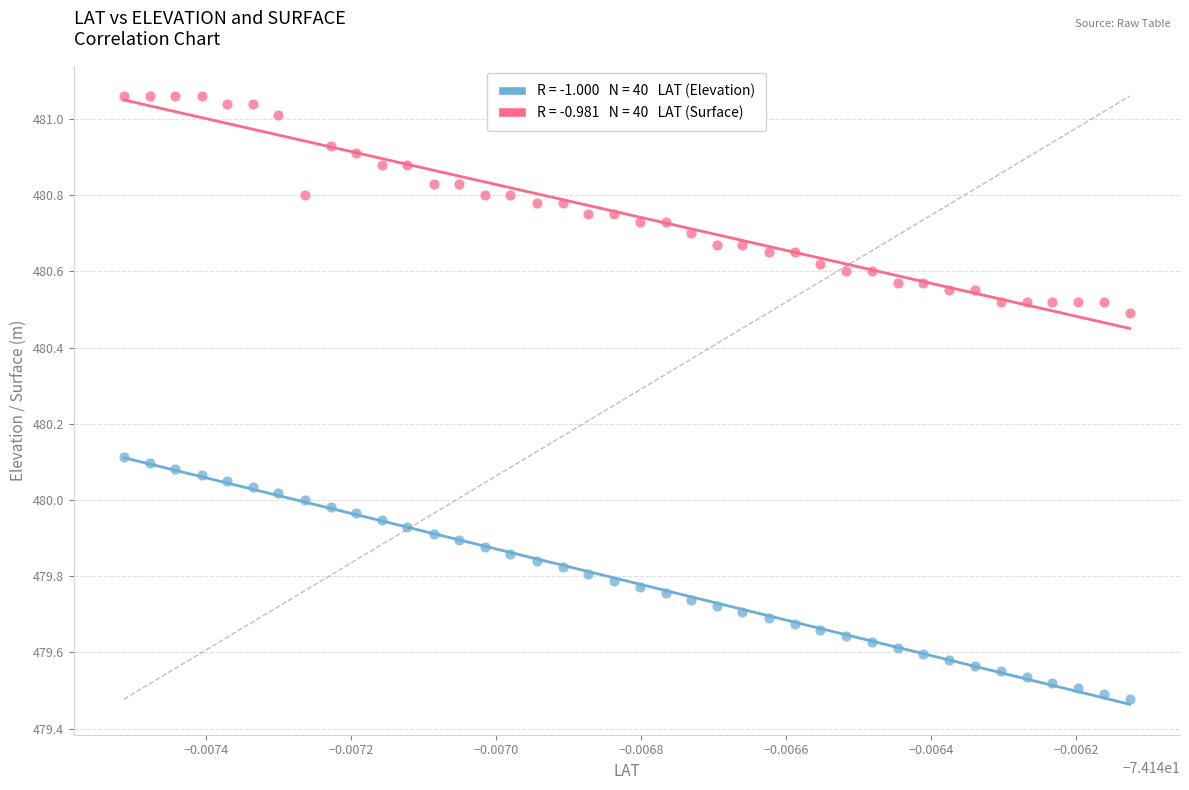

Across all data points, what is the range of Y values (max minus min)?

1.6